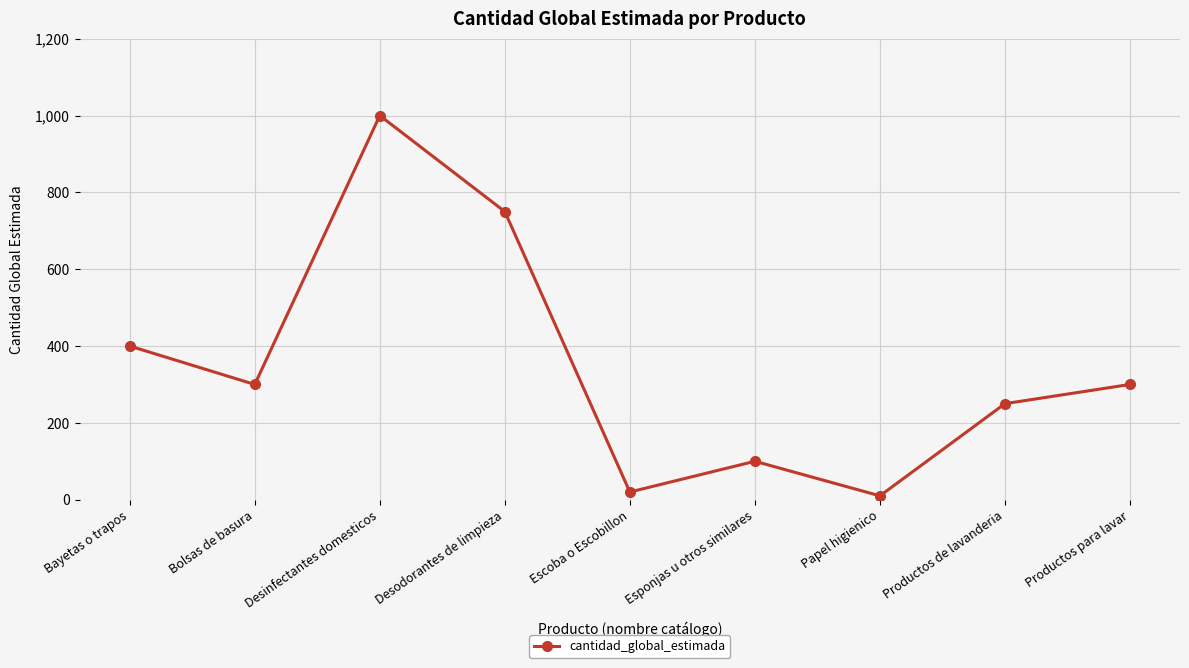

What is the difference between the second highest and second lowest values?

730